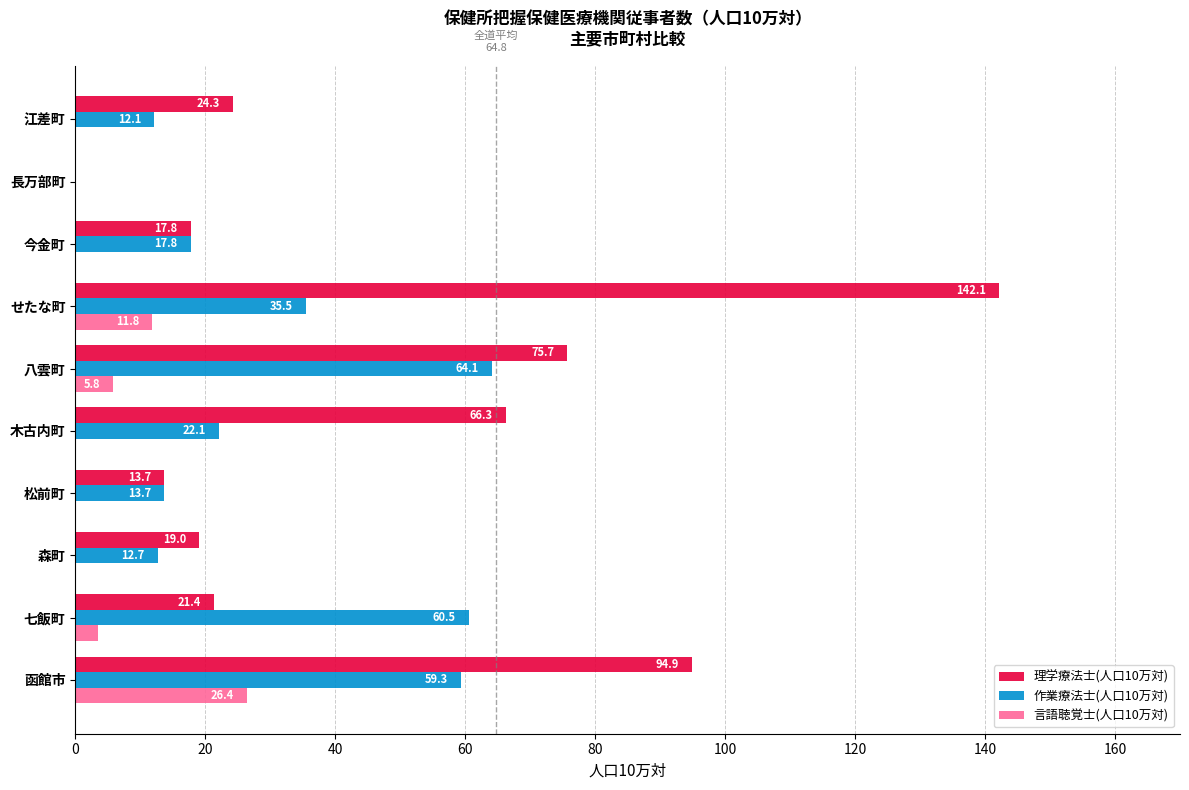

Between 函館市 and 七飯町, which series saw the biggest shift?

理学療法士(人口10万対)